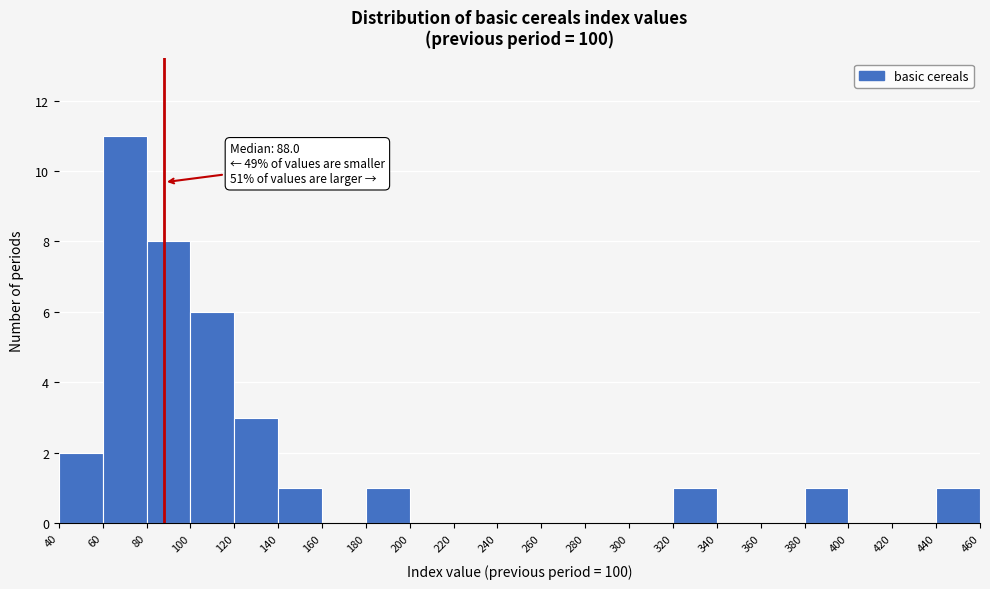

Which range on the x-axis has the tallest bar?

60 to 80